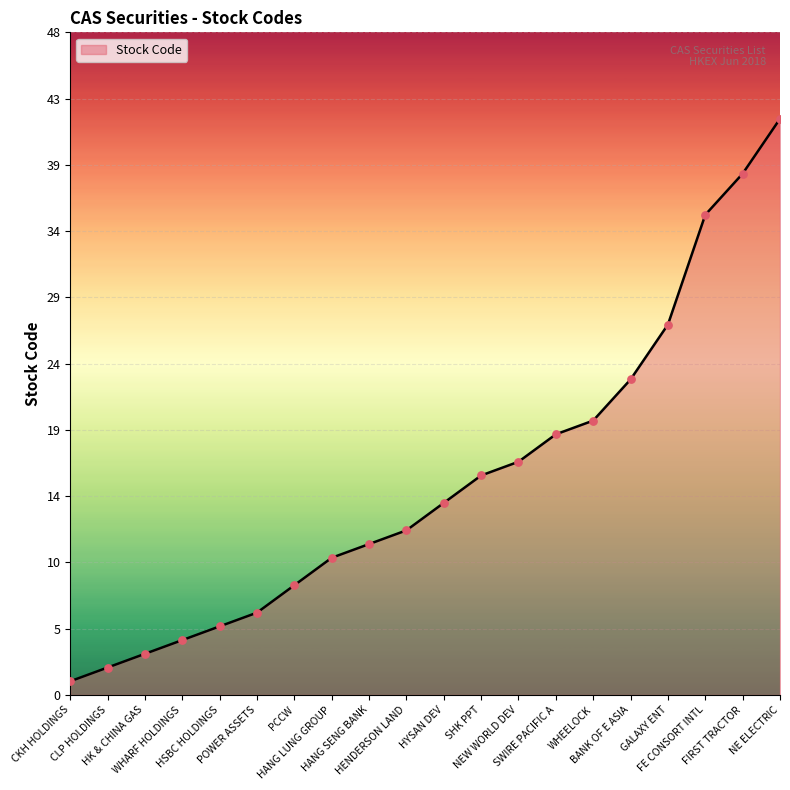

Between CLP HOLDINGS and GALAXY ENT, which is larger?

GALAXY ENT